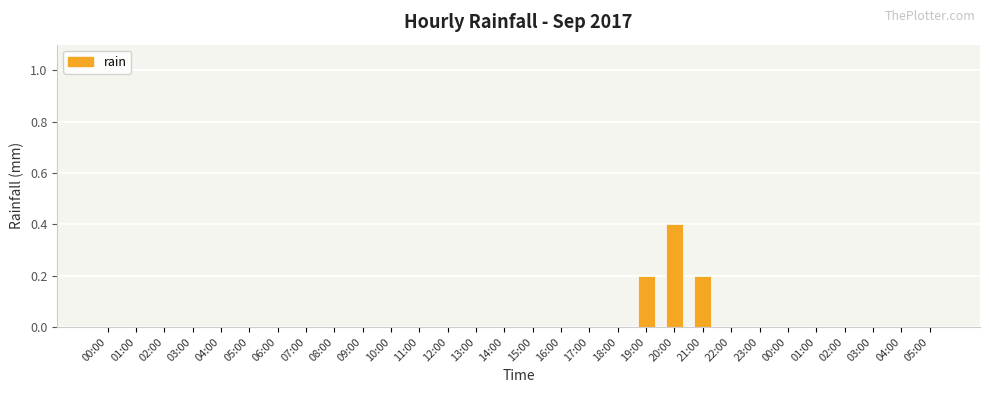

Between 10:00 and 01:00, which is larger?

10:00